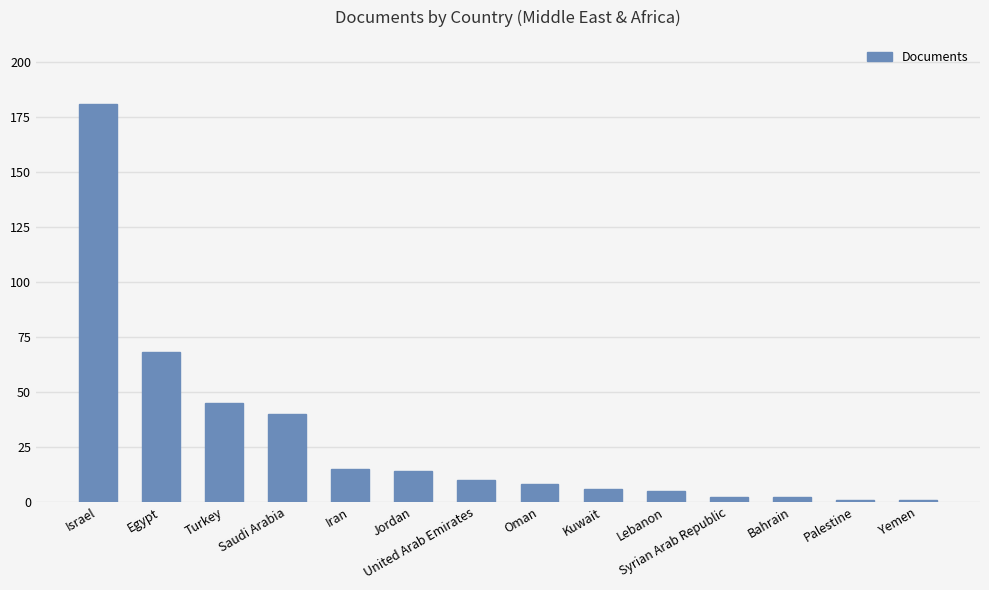

Which label corresponds to the largest value in the chart?

Israel